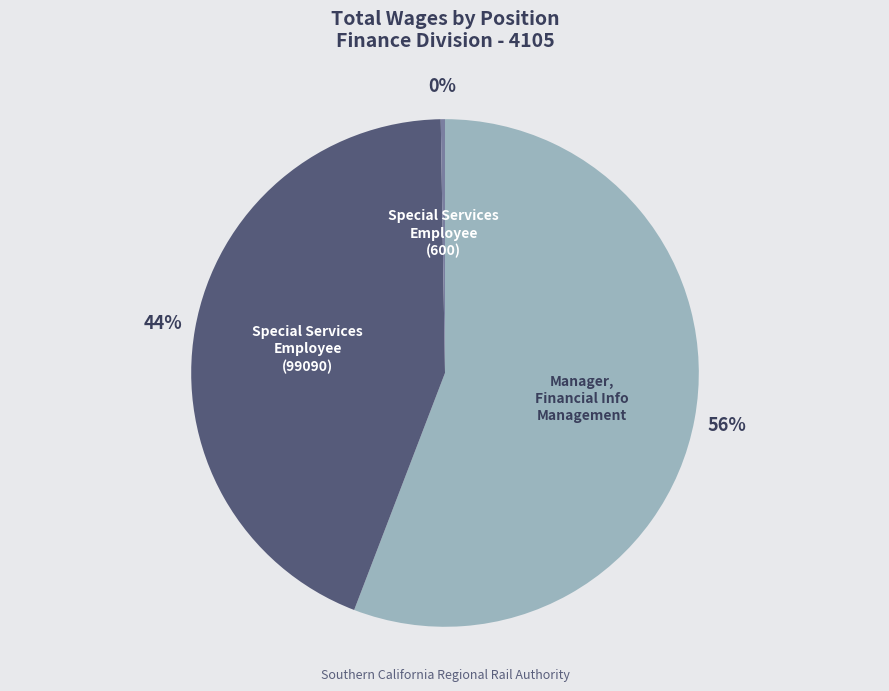

Is there a majority slice in this chart?

Yes